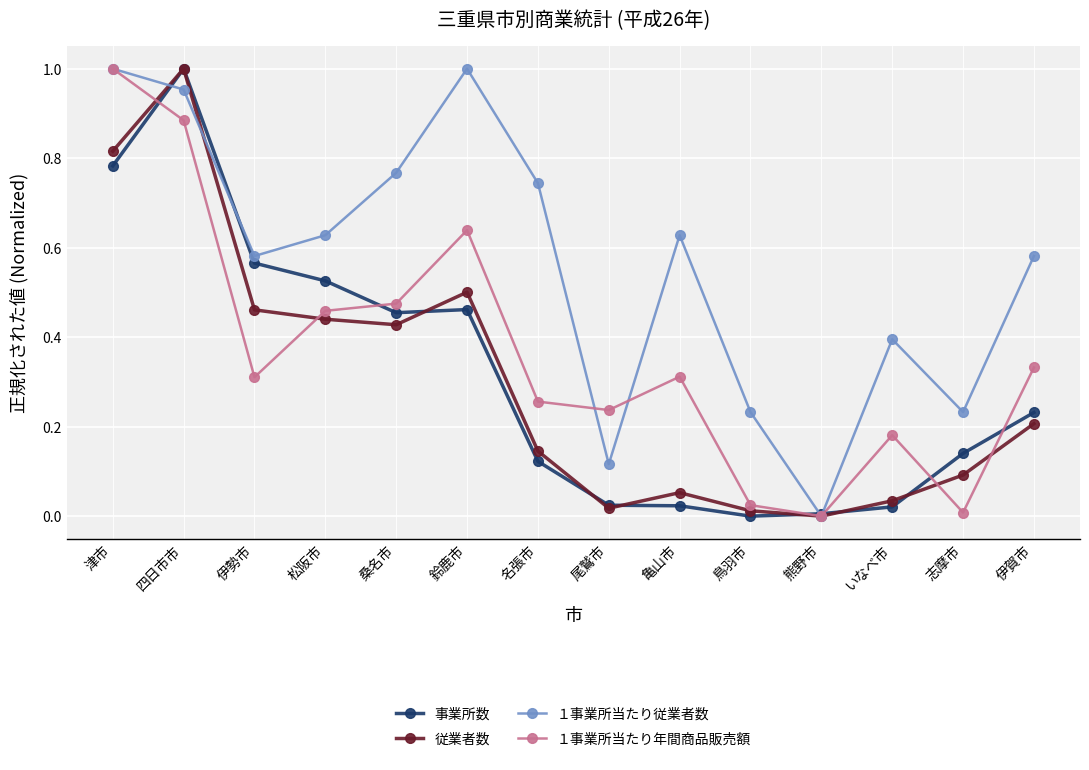

How many positive values does the １事業所当たり年間商品販売額 series have?

13